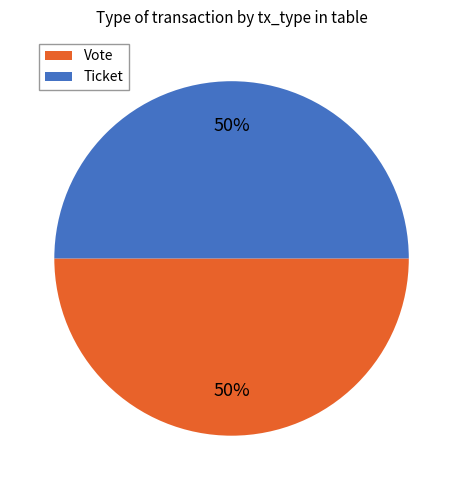

How many segments does this pie chart have?

2